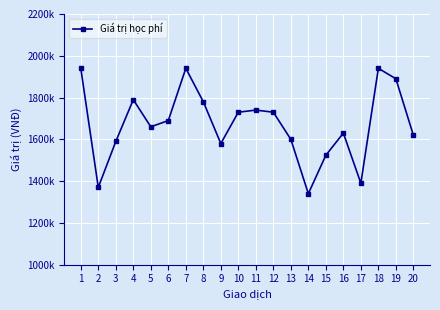

What is the value of the 2nd point from the left?

1370000